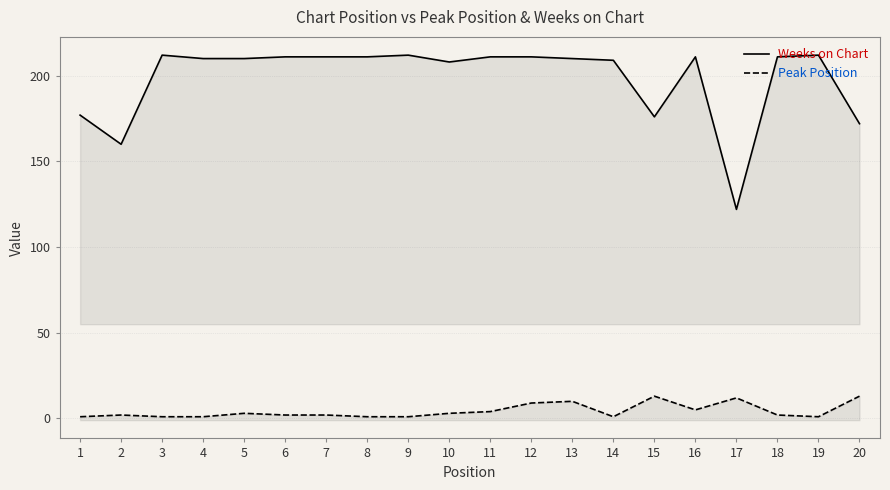

True or false: Weeks on Chart and Peak Position cross at least once.

False